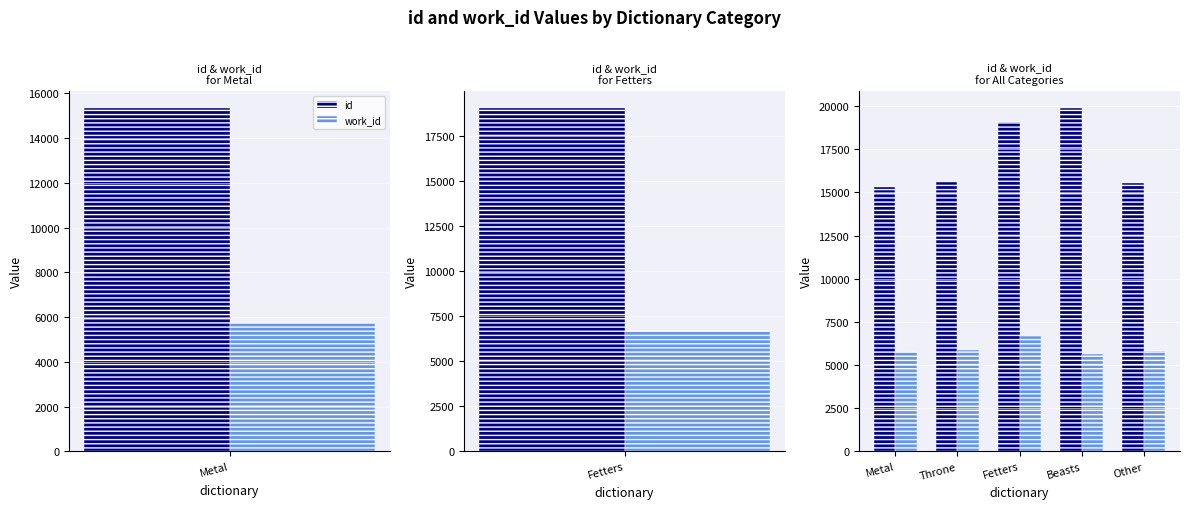

Which series has the largest range (max minus min)?

id